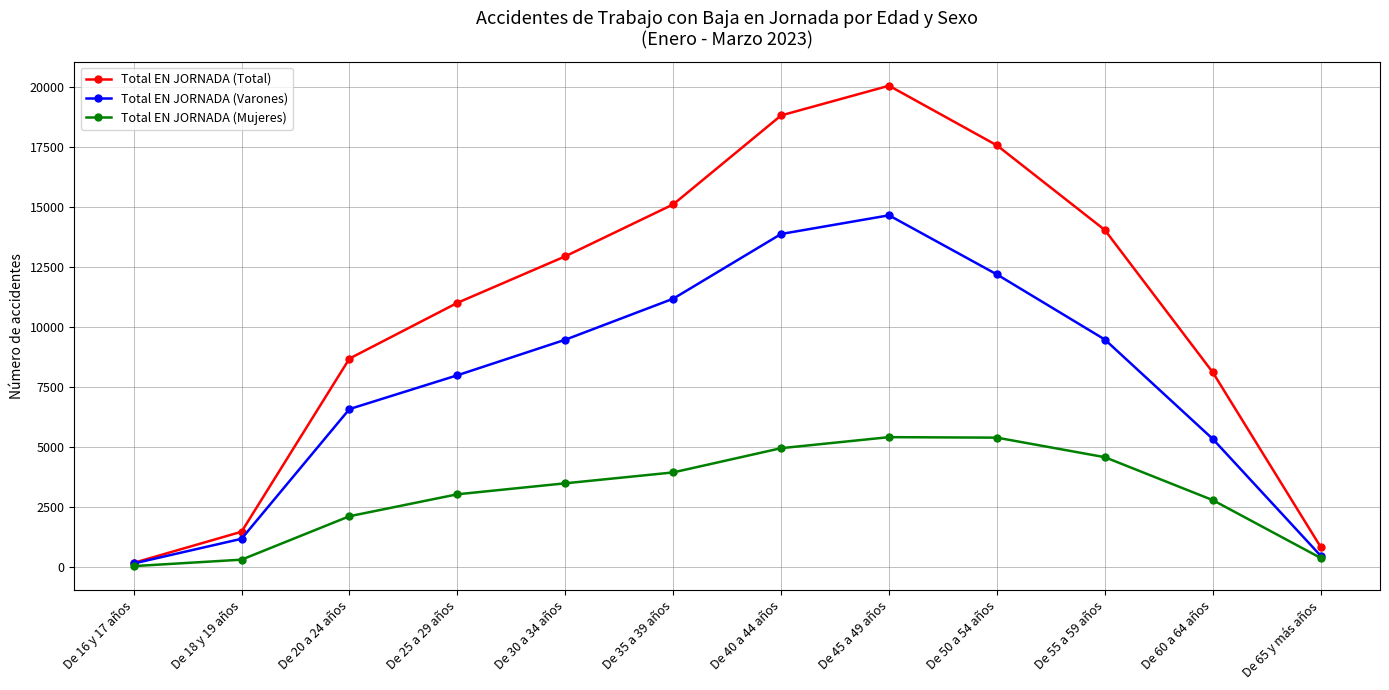

What is the sum of the Total EN JORNADA (Mujeres) values at De 16 y 17 años and De 55 a 59 años?

4593